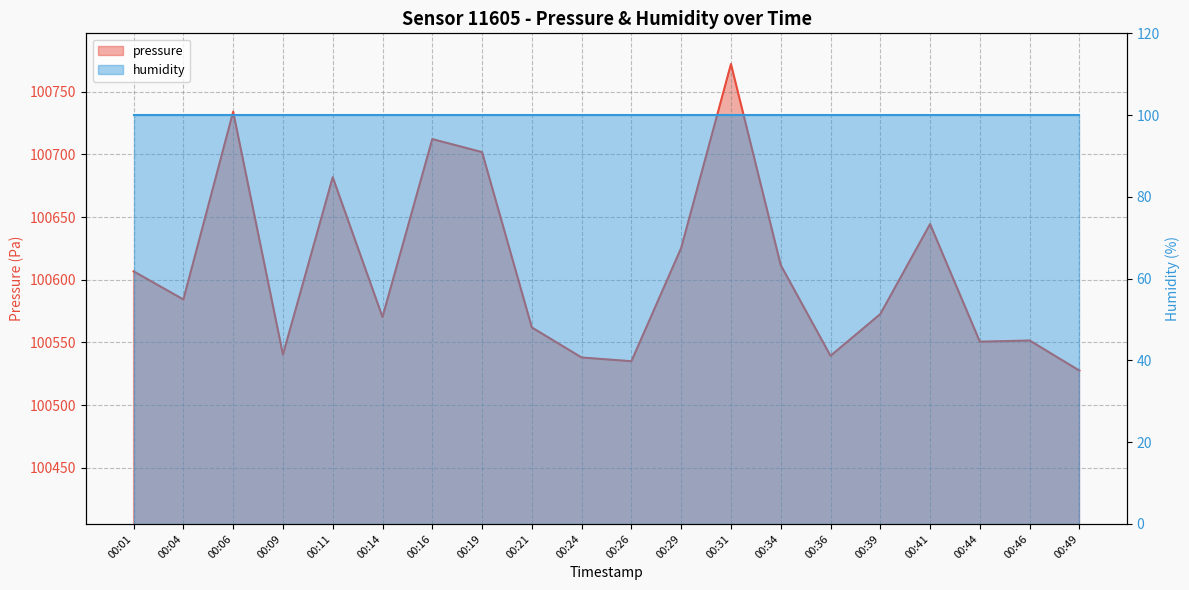

Reading left to right, transcribe all the data shown in this chart.

00:01=100606.7	00:04=100584.3	00:06=100734.1	00:09=100540.3	00:11=100681.8	00:14=100570.3	00:16=100712.3	00:19=100701.9	00:21=100561.9	00:24=100538.0	00:26=100535.0	00:29=100625.4	00:31=100772.2	00:34=100611.7	00:36=100539.3	00:39=100572.6	00:41=100644.5	00:44=100550.6	00:46=100551.5	00:49=100527.5